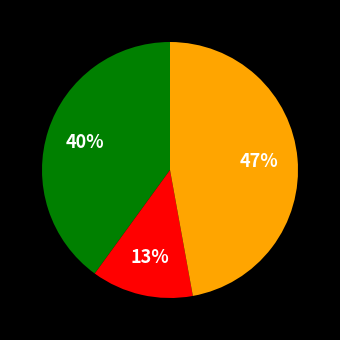

Is there any slice that represents more than half of the pie?

No